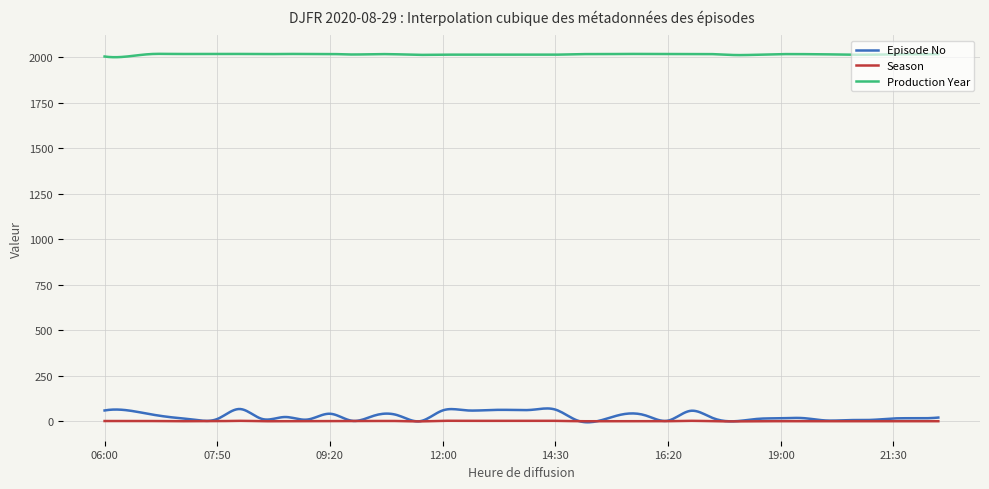

True or false: Production Year and Episode No intersect in this chart.

False